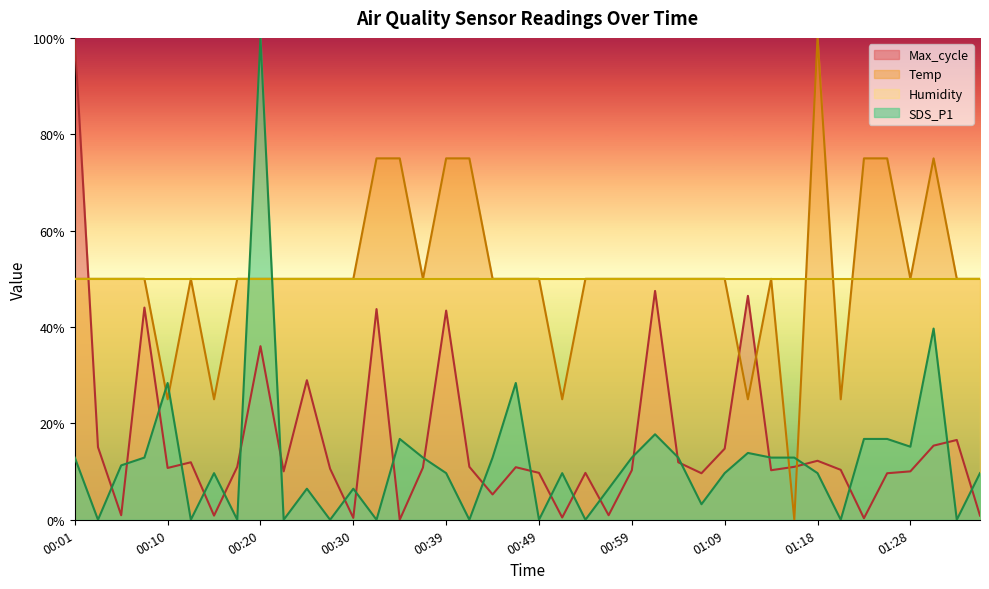

True or false: SDS_P1 has a value of 0.0 at 00:49.

True